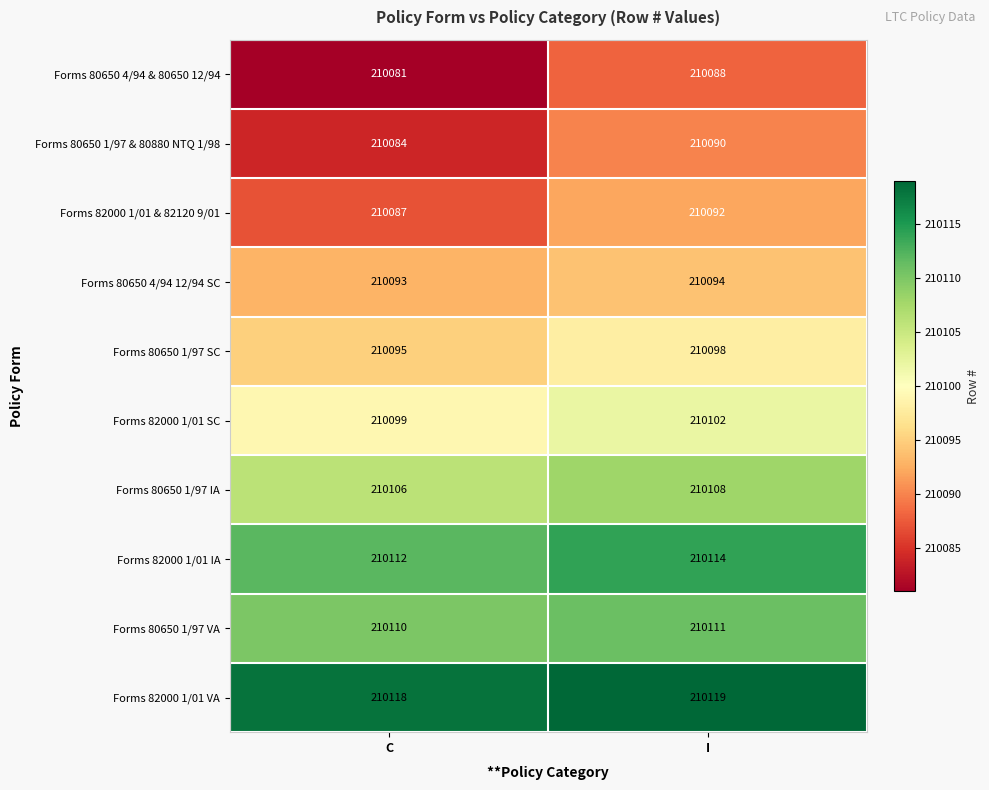

Rank the series at C from lowest to highest value.

Forms 80650 4/94 & 80650 12/94, Forms 80650 1/97 & 80880 NTQ 1/98, Forms 82000 1/01 & 82120 9/01, Forms 80650 4/94 12/94 SC, Forms 80650 1/97 SC, Forms 82000 1/01 SC, Forms 80650 1/97 IA, Forms 80650 1/97 VA, Forms 82000 1/01 IA, Forms 82000 1/01 VA